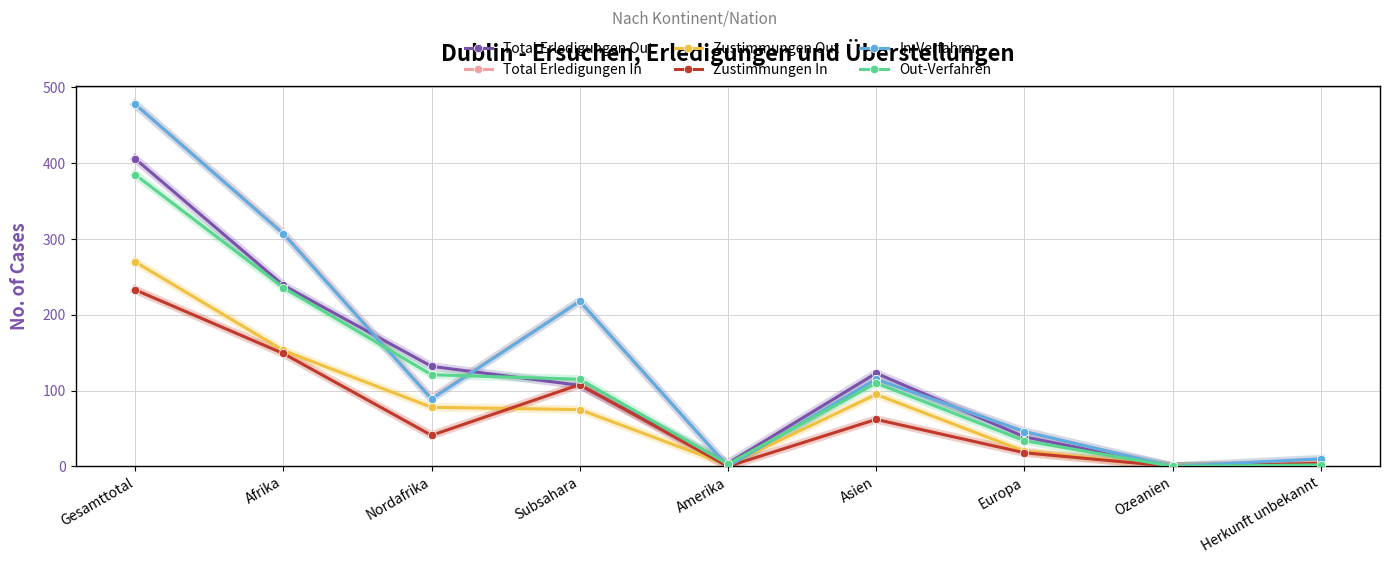

True or false: Zustimmungen In has a value of 62 at Asien.

True